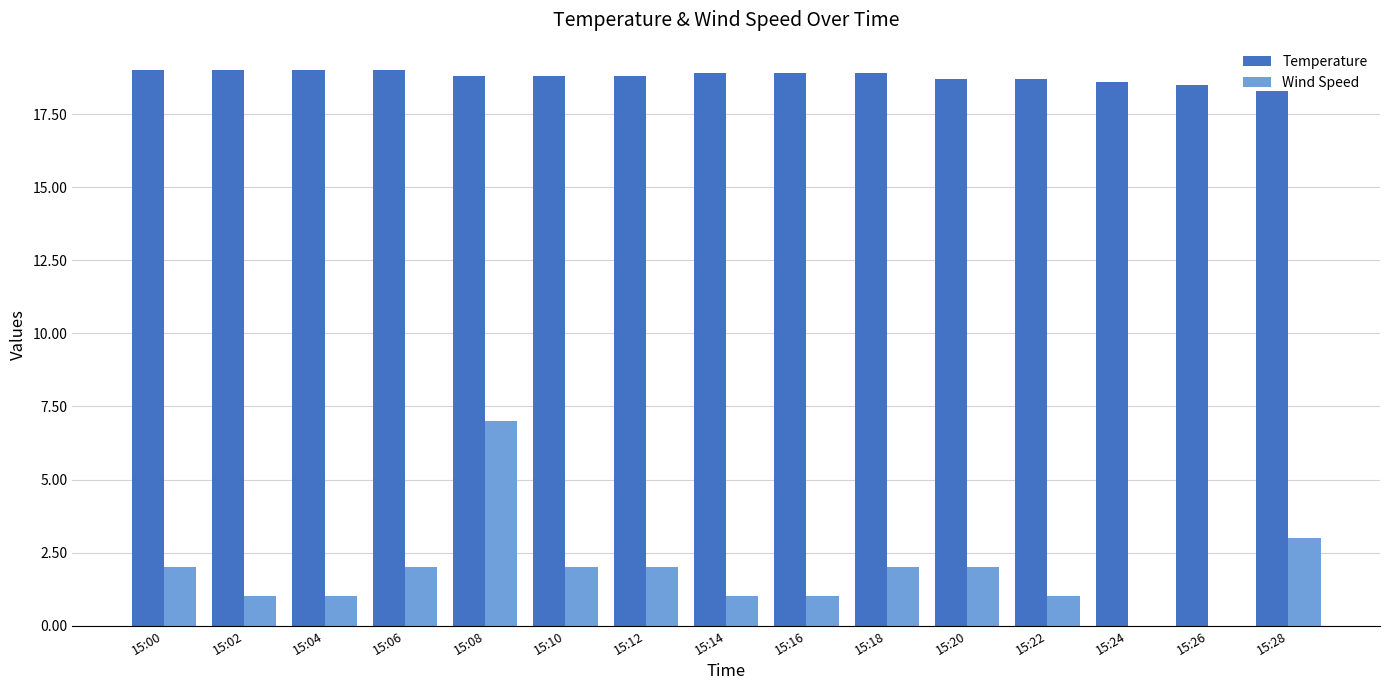

How many positive values does the Wind Speed series have?

13